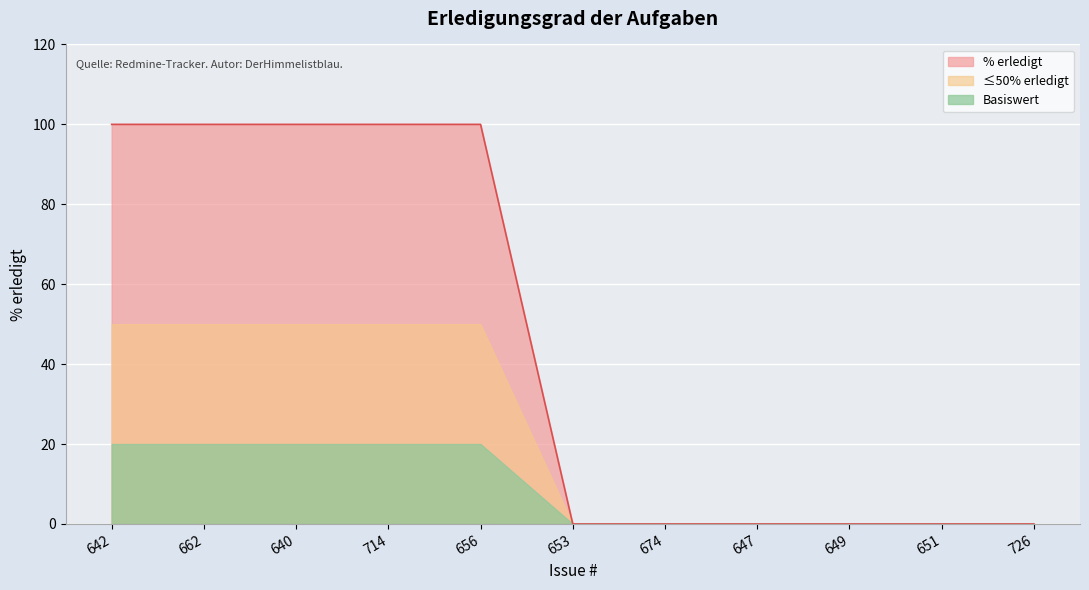

The chart shows a value of 0 at 649. True or false?

True